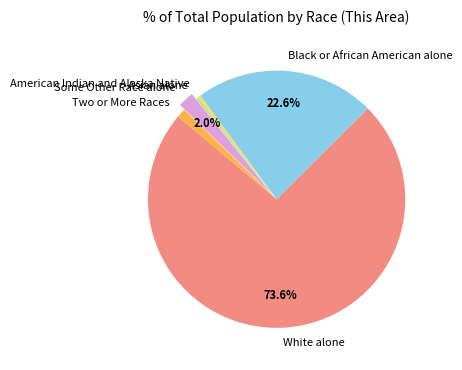

To the nearest percent, what portion does Some Other Race alone represent?

2%